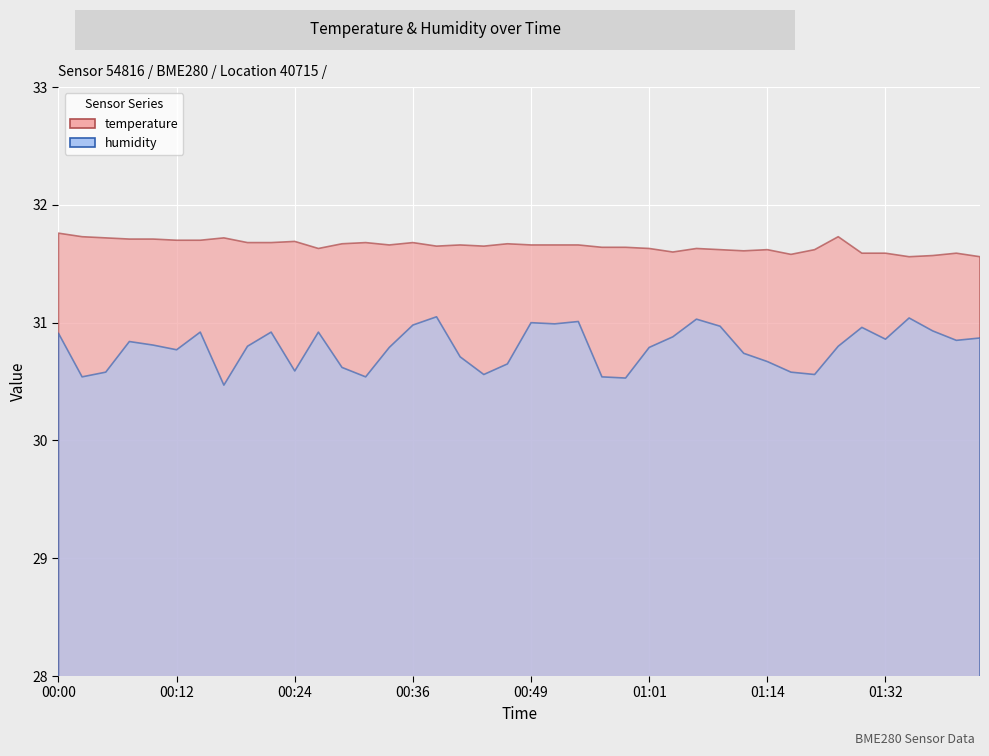

List the series in order of their overall mean, lowest first.

humidity, temperature